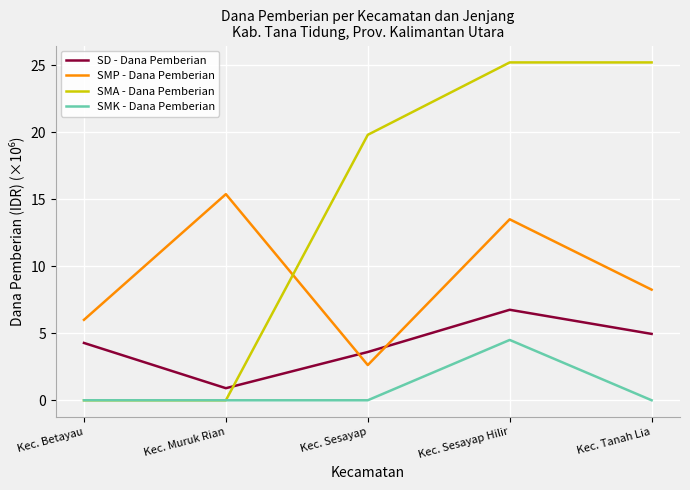

Which series has the largest range (max minus min)?

SMA - Dana Pemberian